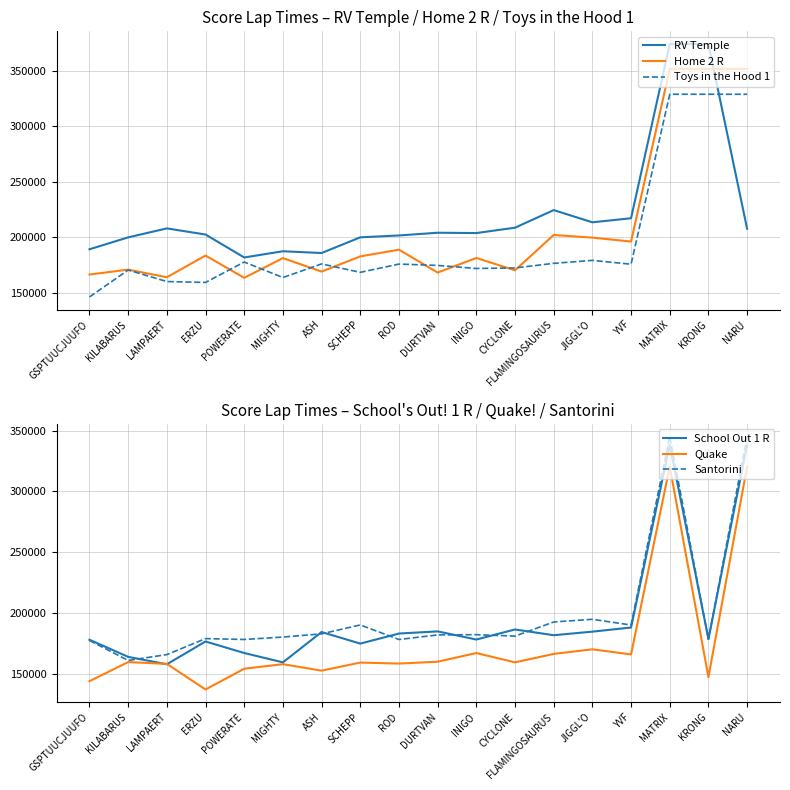

How many times do Quake and RV Temple cross each other?

1